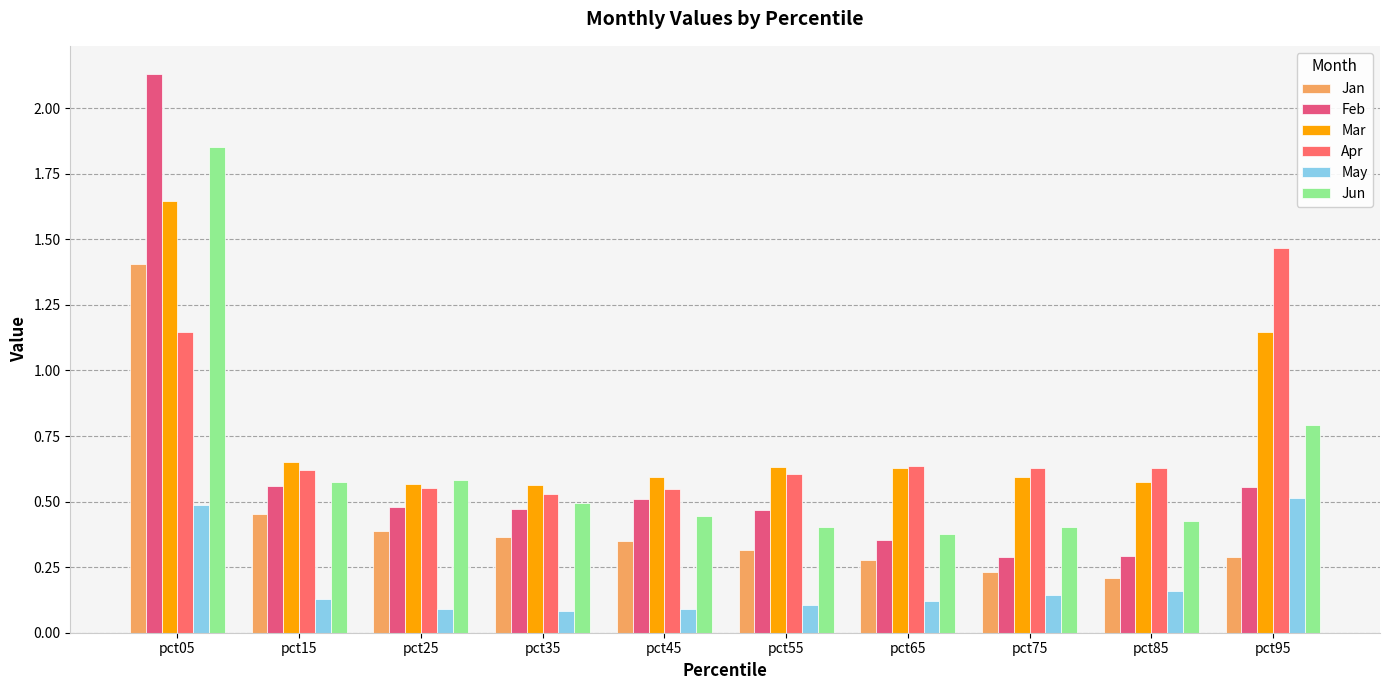

Which series has the widest spread of values?

Feb